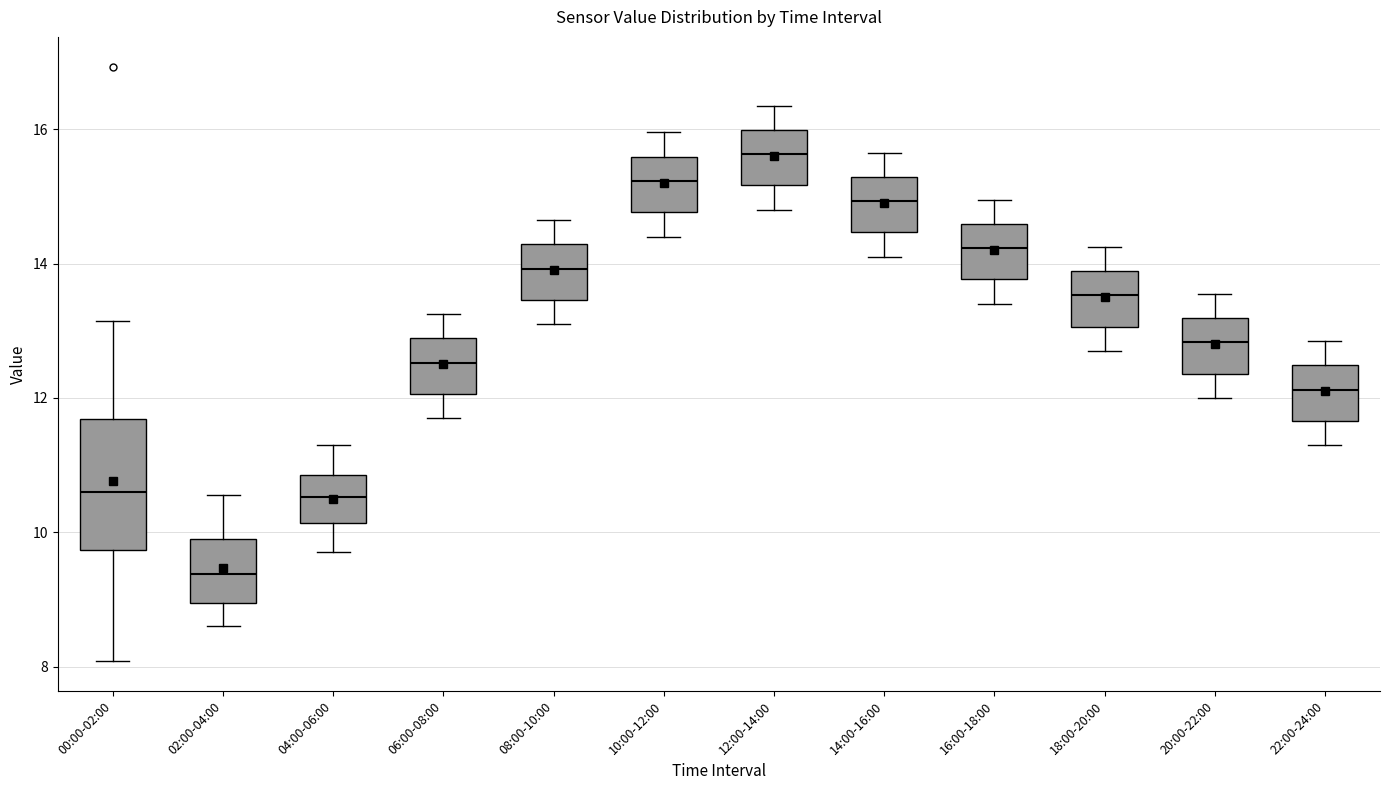

Which box is the tallest, from its lower edge to its upper edge?

00:00-02:00